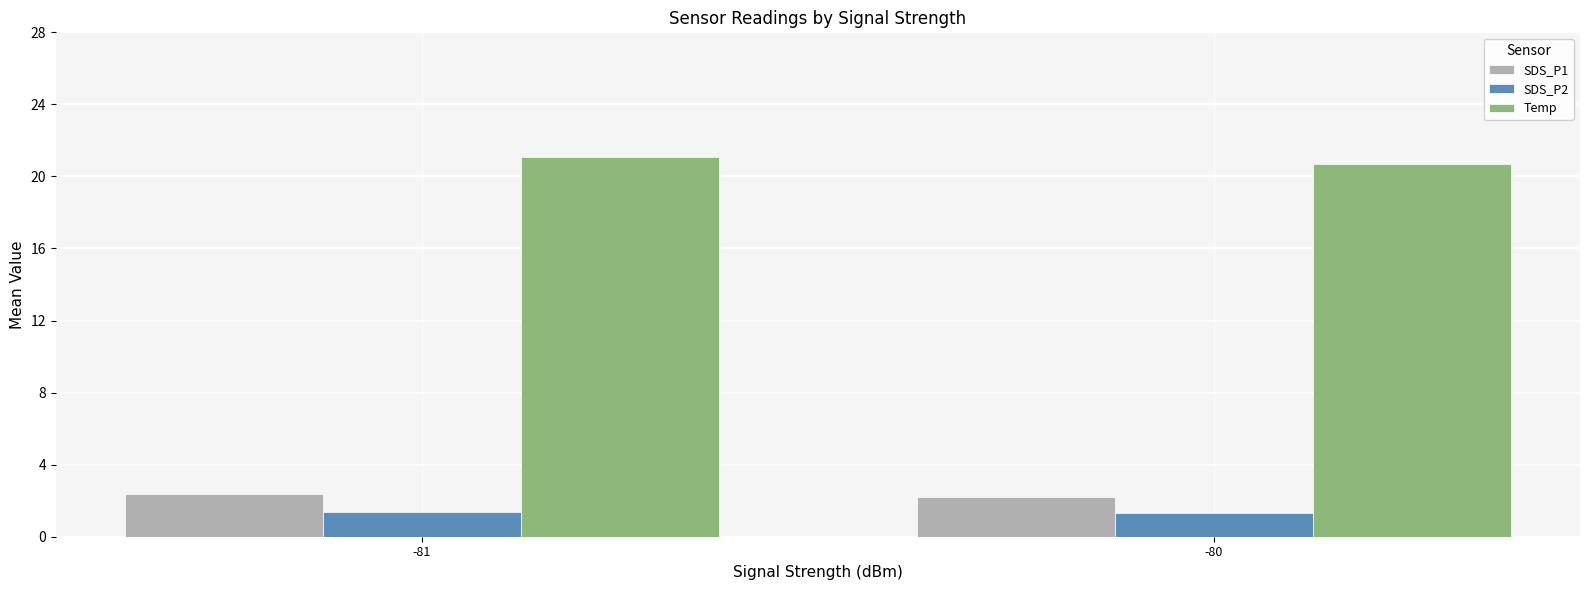

The SDS_P2 series shows 1.4 at -81. True or false?

True